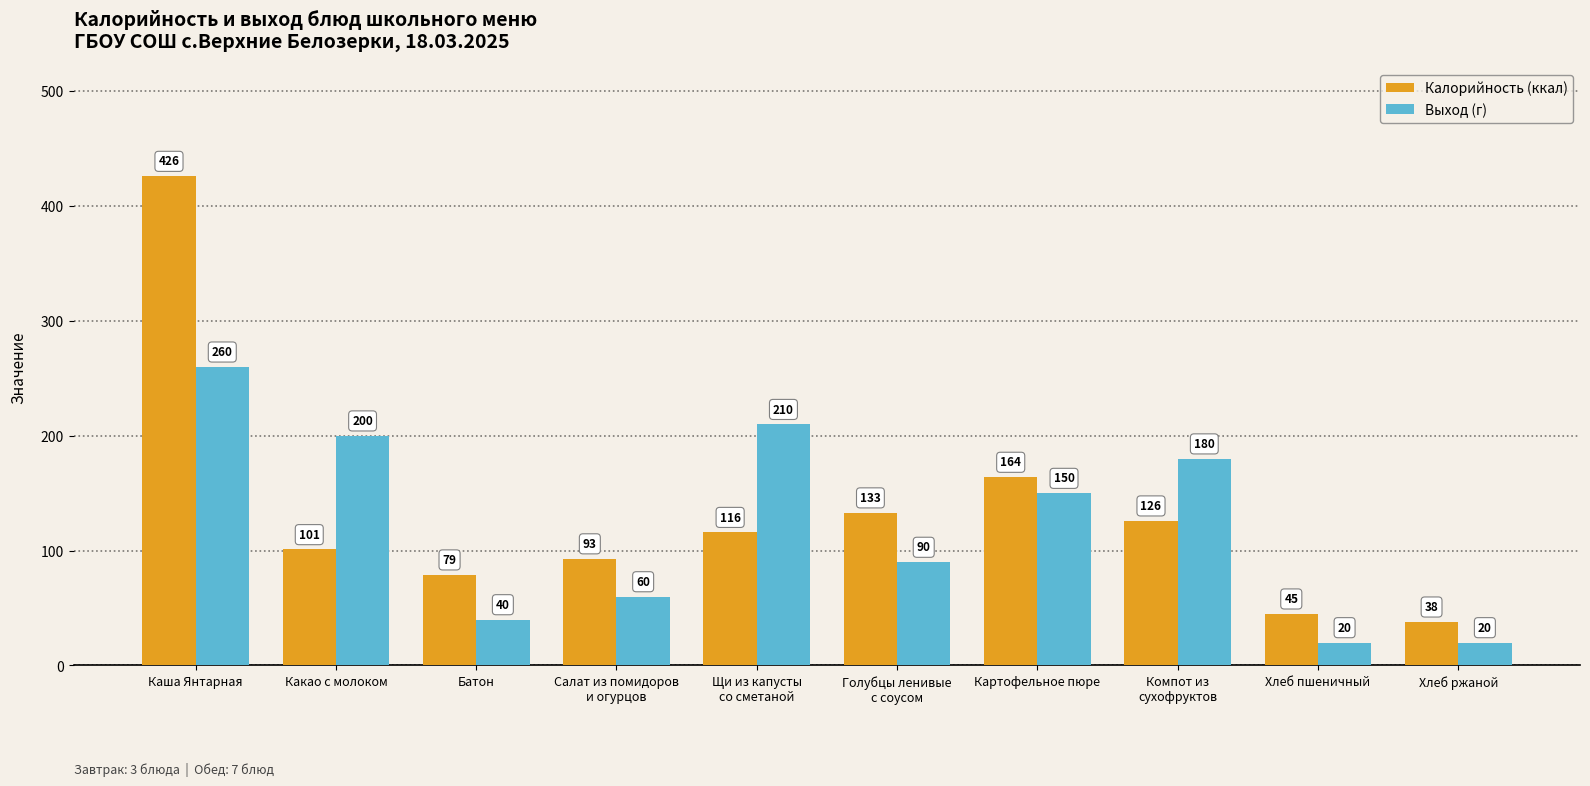

What is the value of the Калорийность (ккал) bar at the 8th from the left?

126